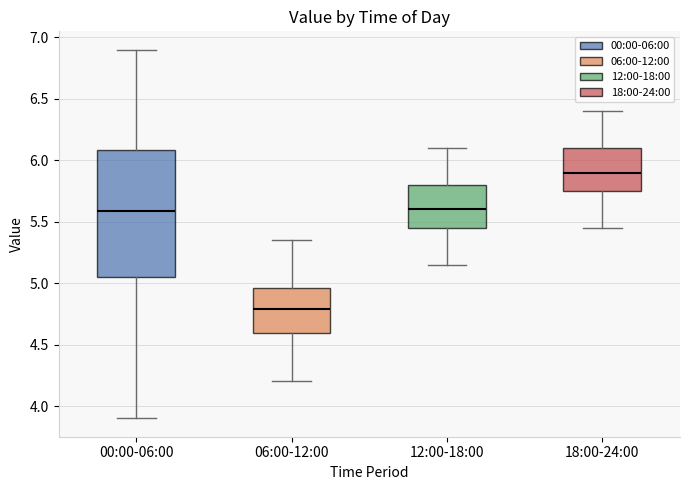

Which box has the lowest median line?

06:00-12:00